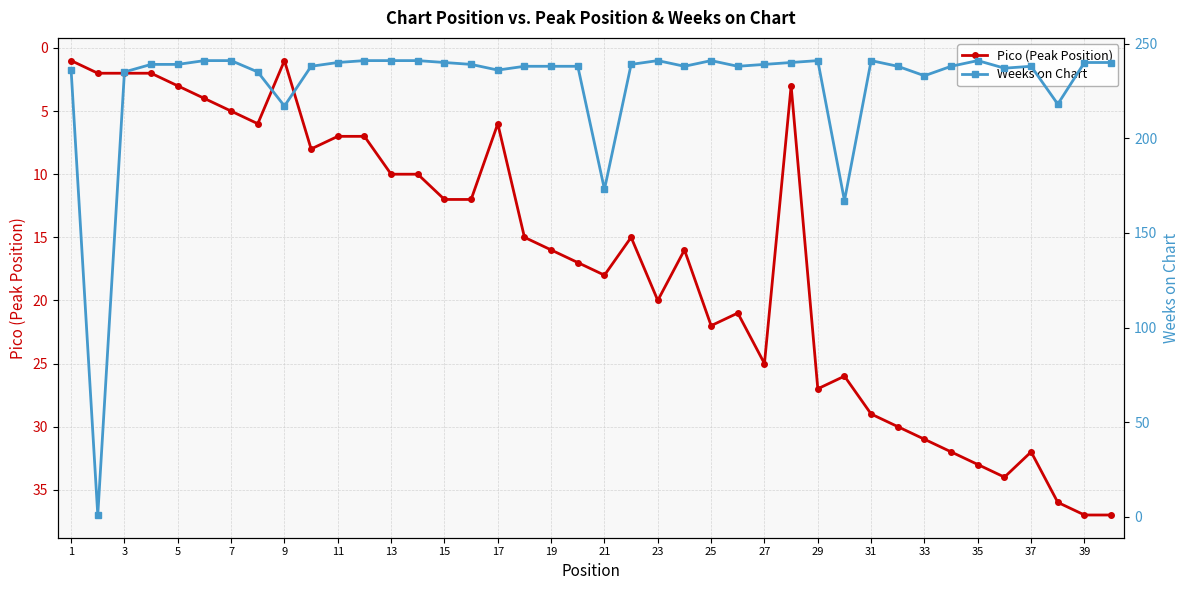

True or false: Weeks on Chart and Pico (Peak Position) intersect in this chart.

True